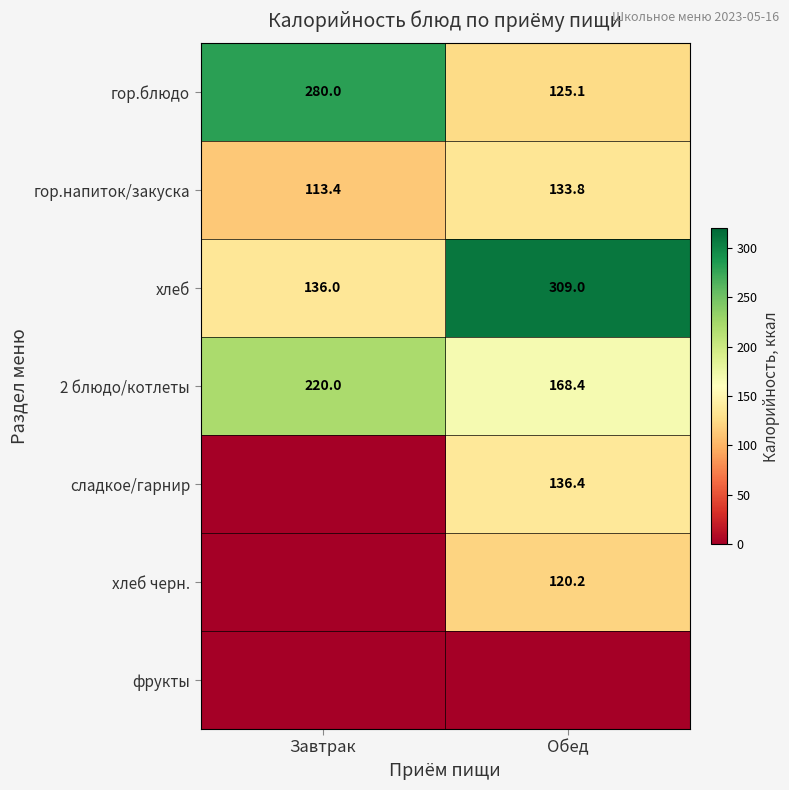

What is the difference between the гор.напиток/закуска values at Обед and Завтрак?

20.4